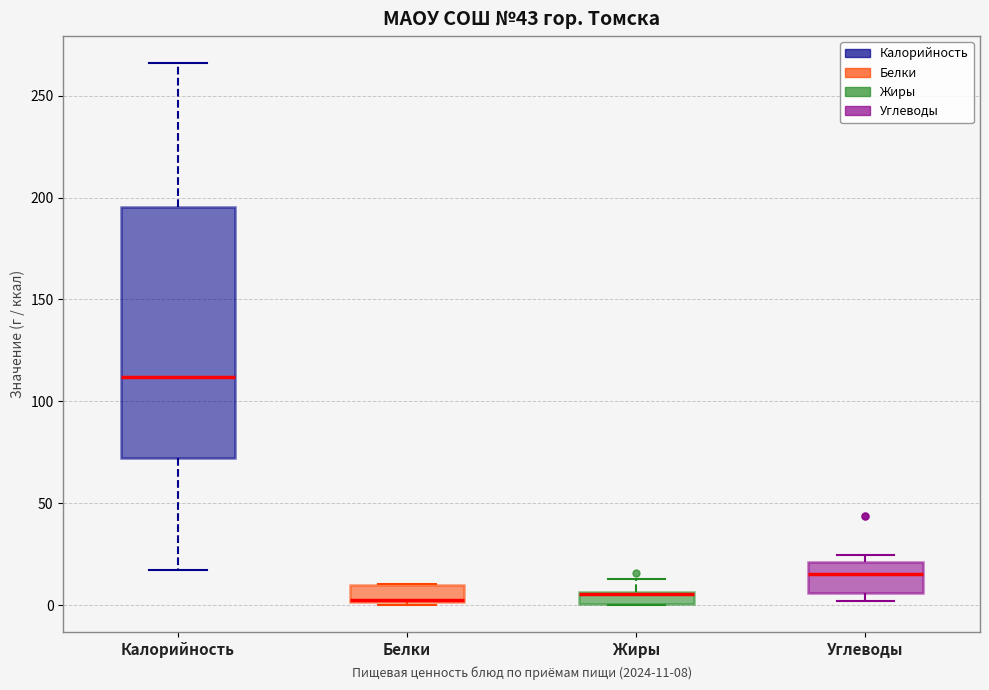

Comparing the boxes themselves (not the whiskers), which one is the tallest?

Калорийность